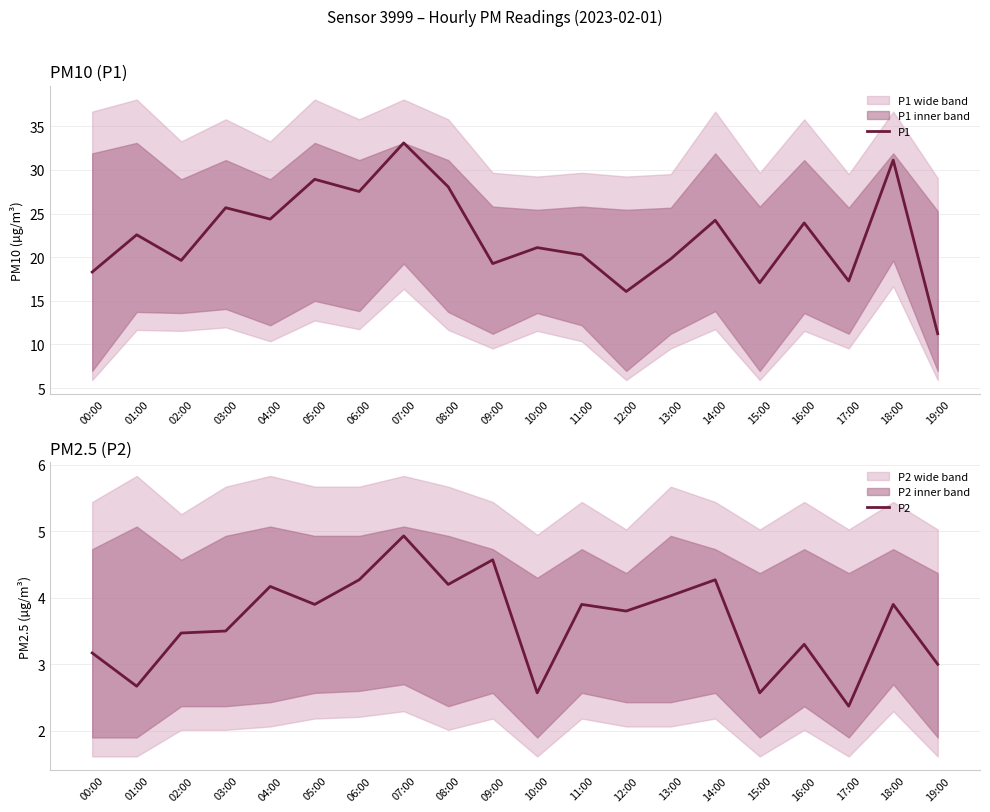

What is the label of the 1st point from the right?

19:00